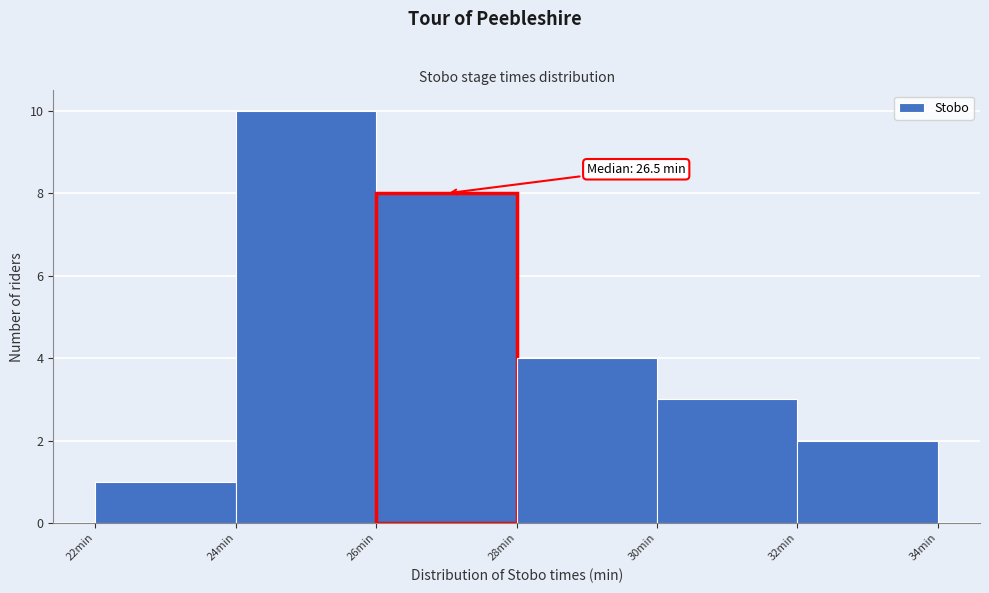

Over which range of the x-axis is the bar tallest?

24 to 26